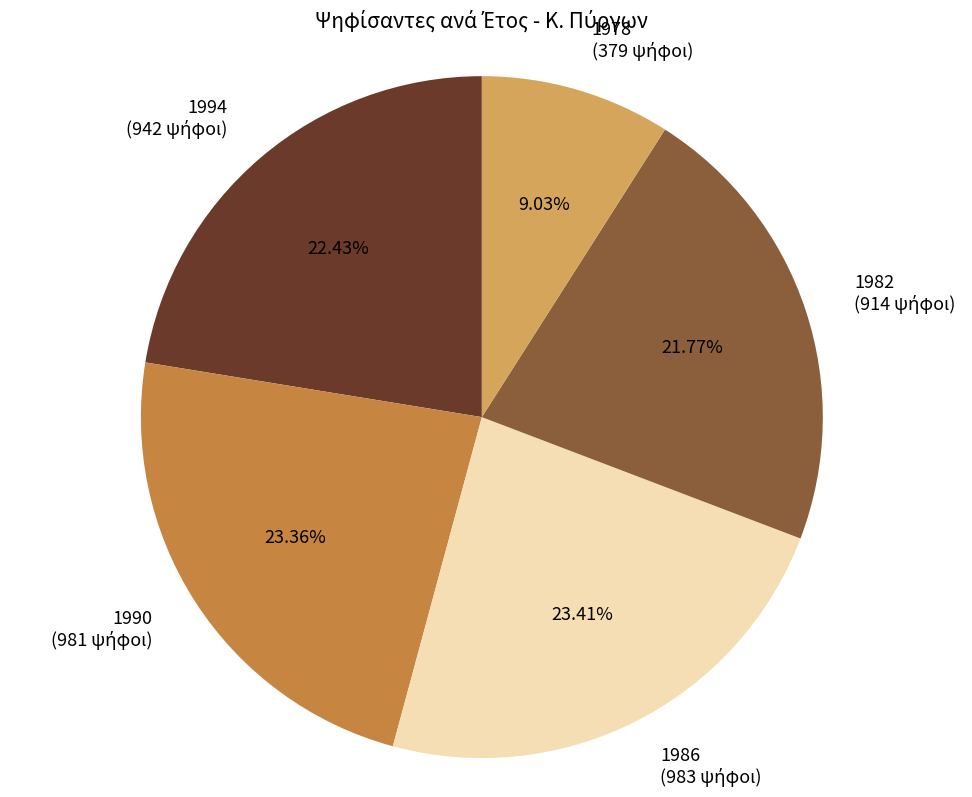

Do 1994 and 1978 together represent more than half of the pie?

No